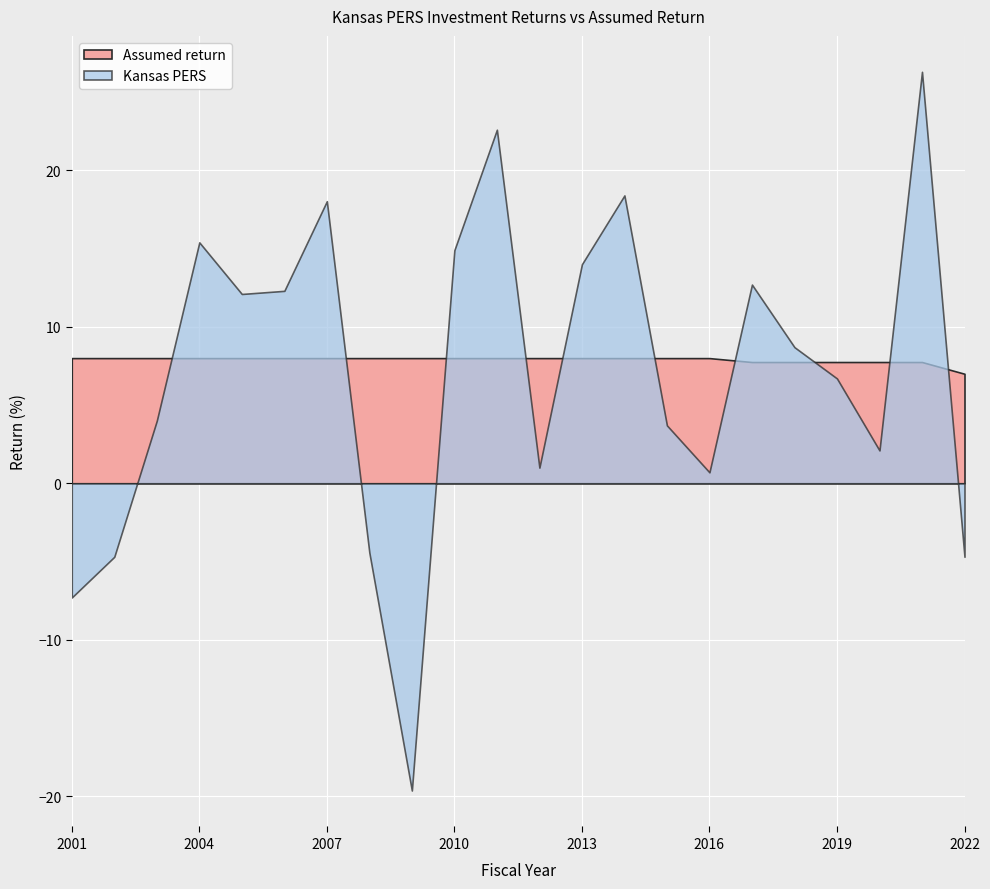

Reading left to right, what are all the values shown in this chart?

Kansas PERS: 2001=-7.3	2002=-4.7	2003=4.0	2004=15.4	2005=12.1	2006=12.3	2007=18.0	2008=-4.4	2009=-19.6	2010=14.9	2011=22.6	2012=1.0	2013=14.0	2014=18.4	2015=3.7	2016=0.7	2017=12.7	2018=8.7	2019=6.7	2020=2.1	2021=26.3	2022=-4.7
Assumed return: 2001=8.0	2002=8.0	2003=8.0	2004=8.0	2005=8.0	2006=8.0	2007=8.0	2008=8.0	2009=8.0	2010=8.0	2011=8.0	2012=8.0	2013=8.0	2014=8.0	2015=8.0	2016=8.0	2017=7.8	2018=7.8	2019=7.8	2020=7.8	2021=7.8	2022=7.0